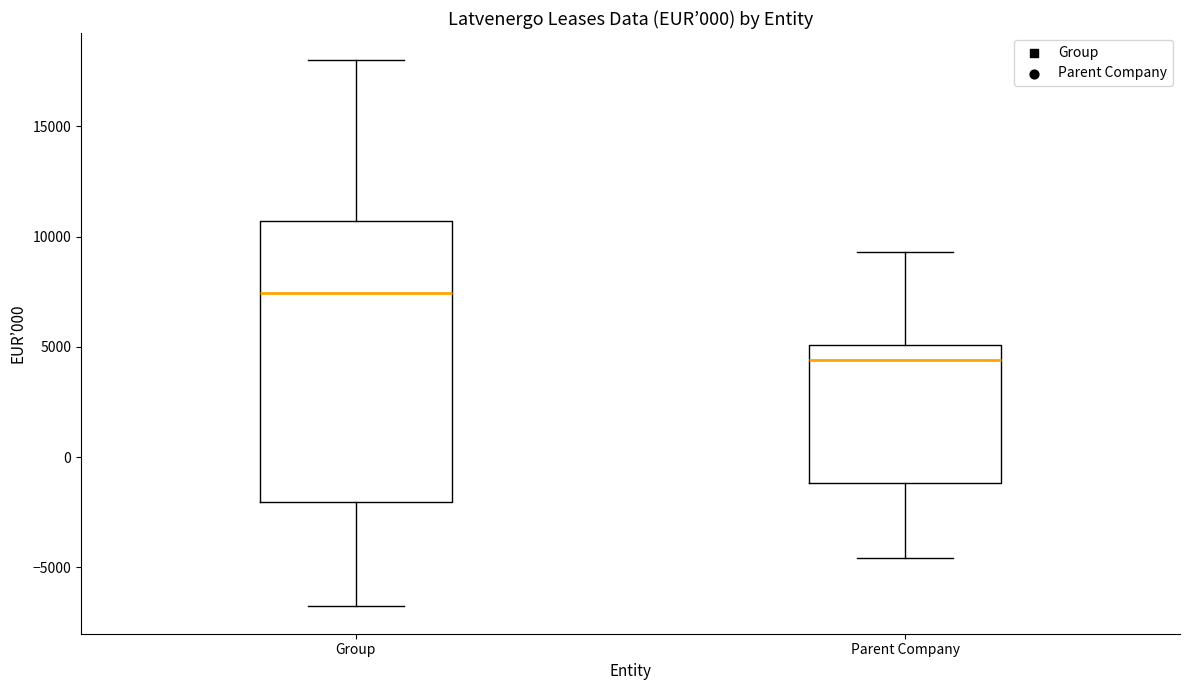

Which box is the tallest, from its lower edge to its upper edge?

Group